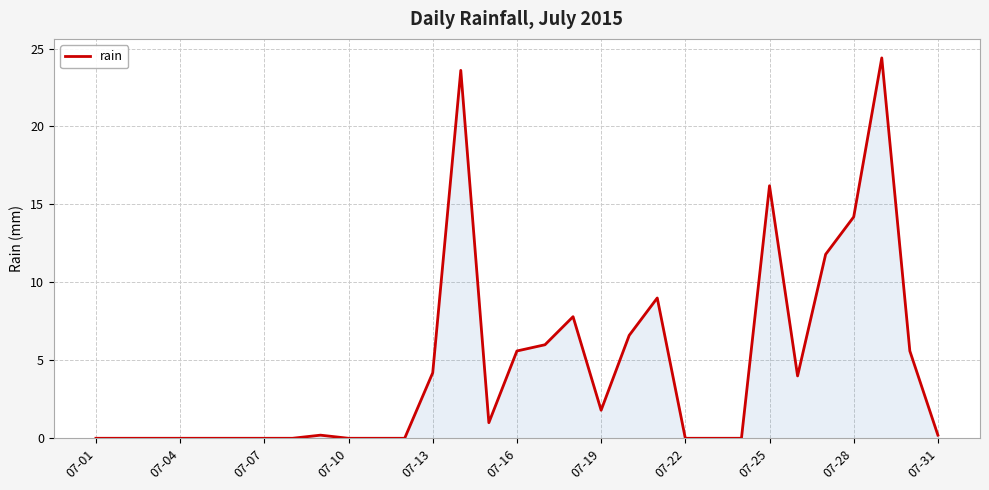

What is the difference between the maximum and minimum values?

24.4